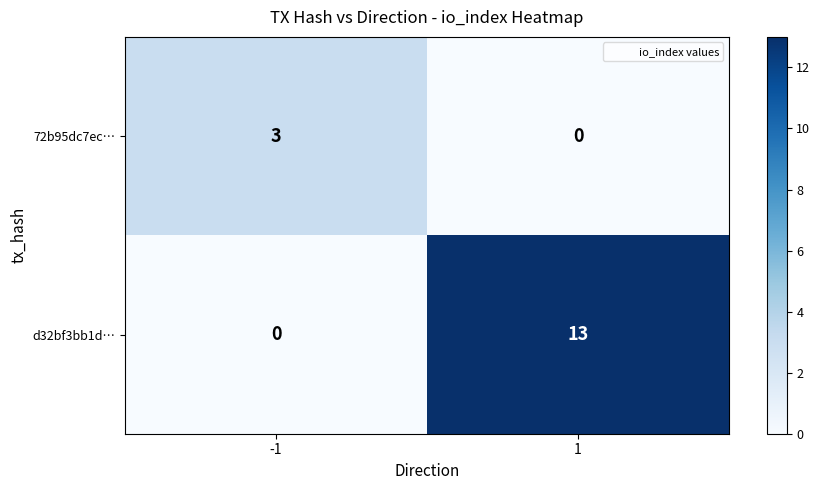

How many series are shown in this chart?

2